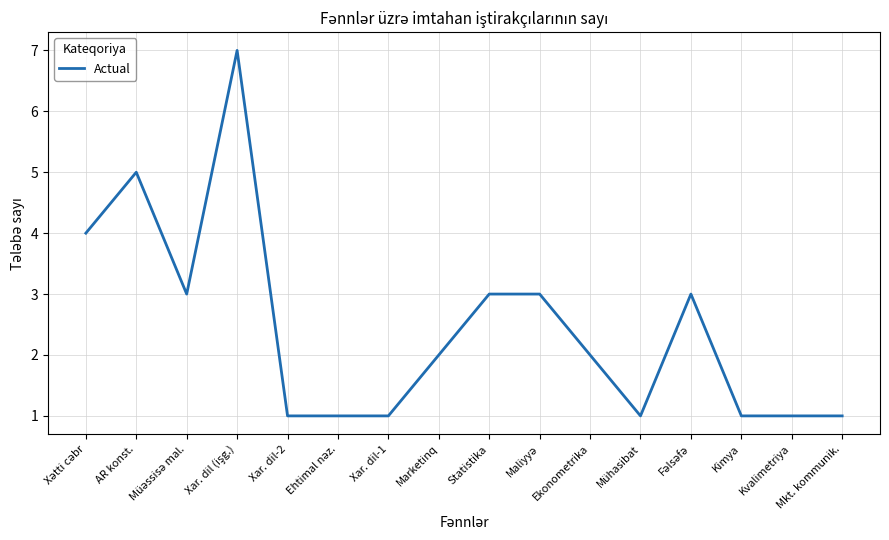

What is the greatest value displayed?

7